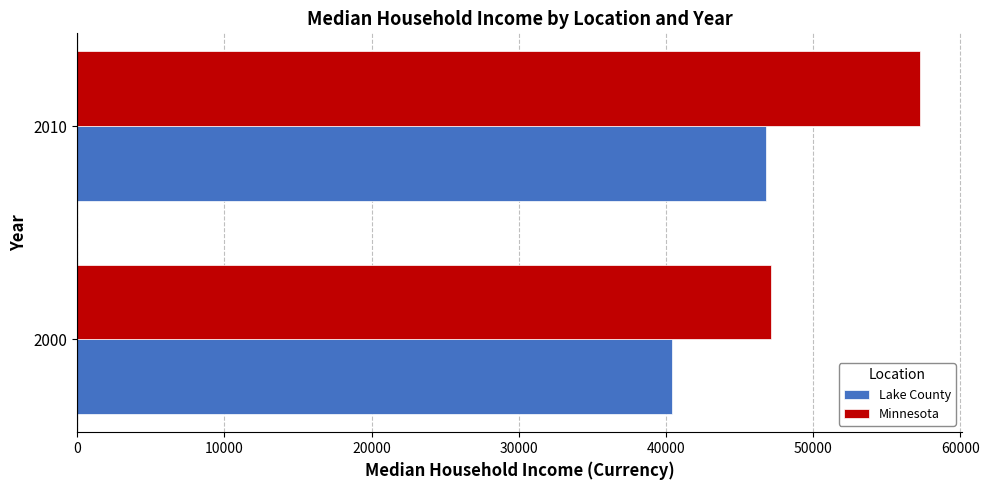

Between 2000 and 2010, which series saw the biggest shift?

Minnesota